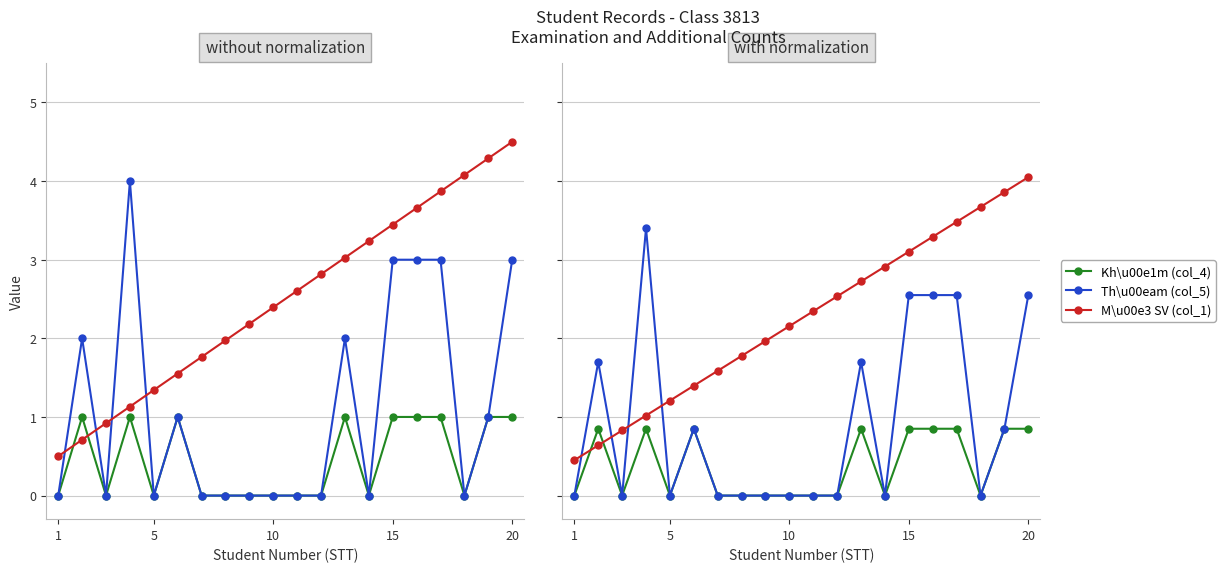

Which series has the largest total across all categories?

M\u00e3 SV (col_1)